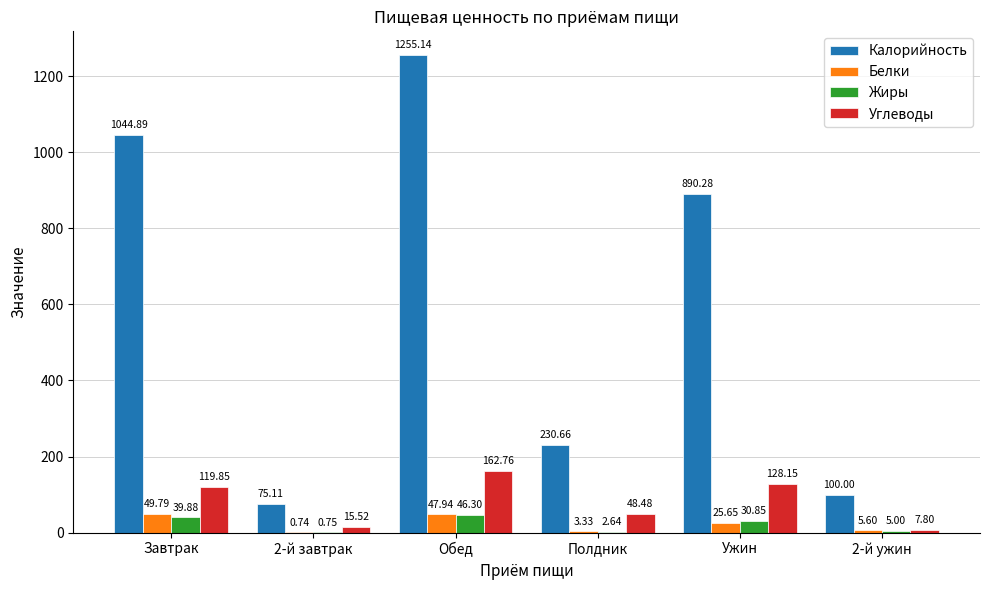

Which category has the highest value in the Жиры series?

Обед